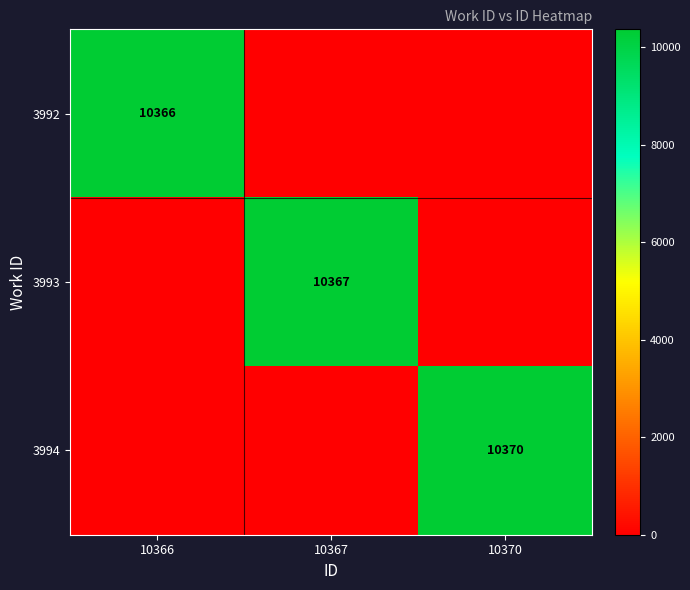

The value of 3993 at 10367 is 16467. True or false?

False